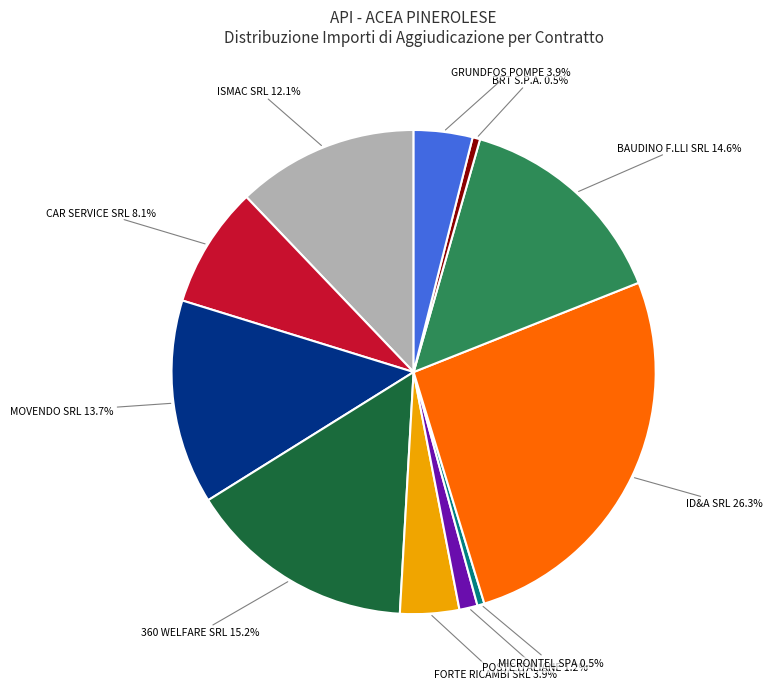

Does BRT S.P.A. represent more than half of the total?

No